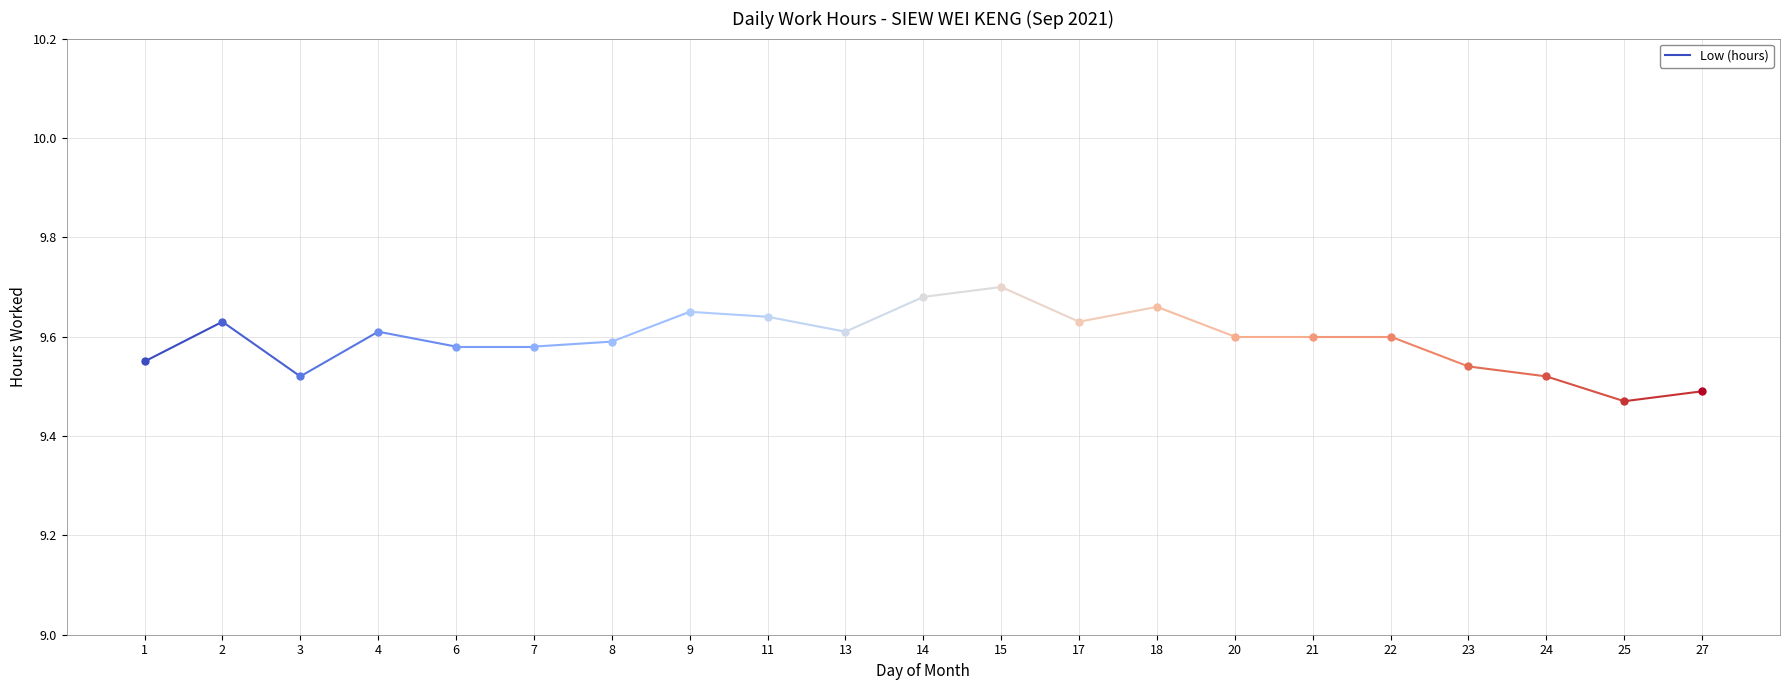

Count the number of data series in this chart.

1